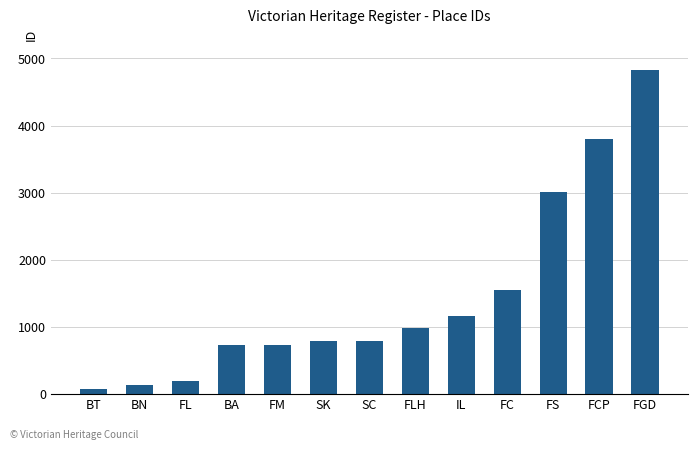

What is the difference between the maximum and minimum values?

4760